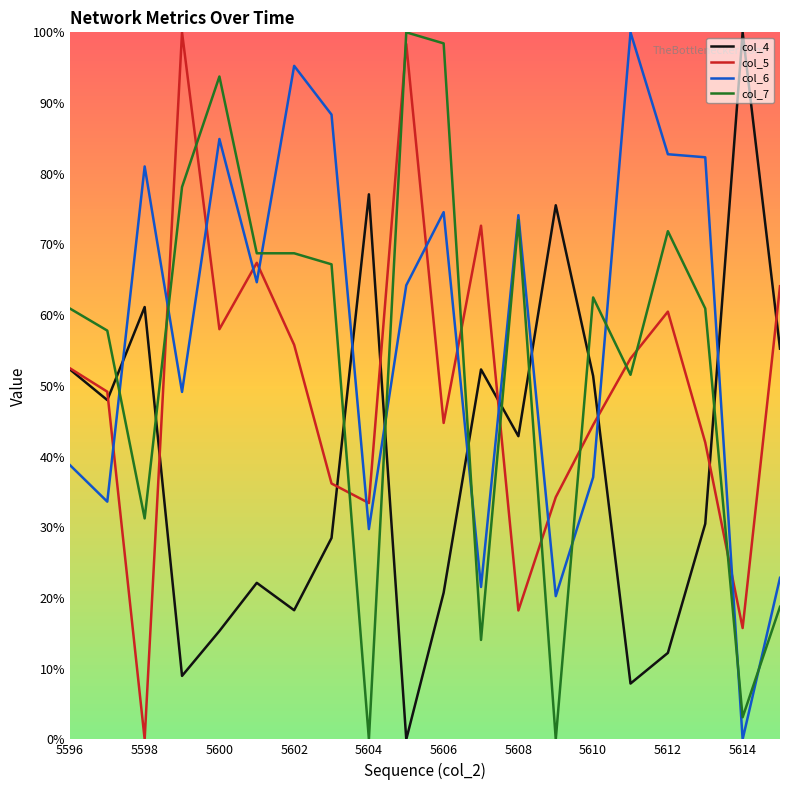

List the series in order of their peak value, lowest first.

col_4, col_5, col_6, col_7